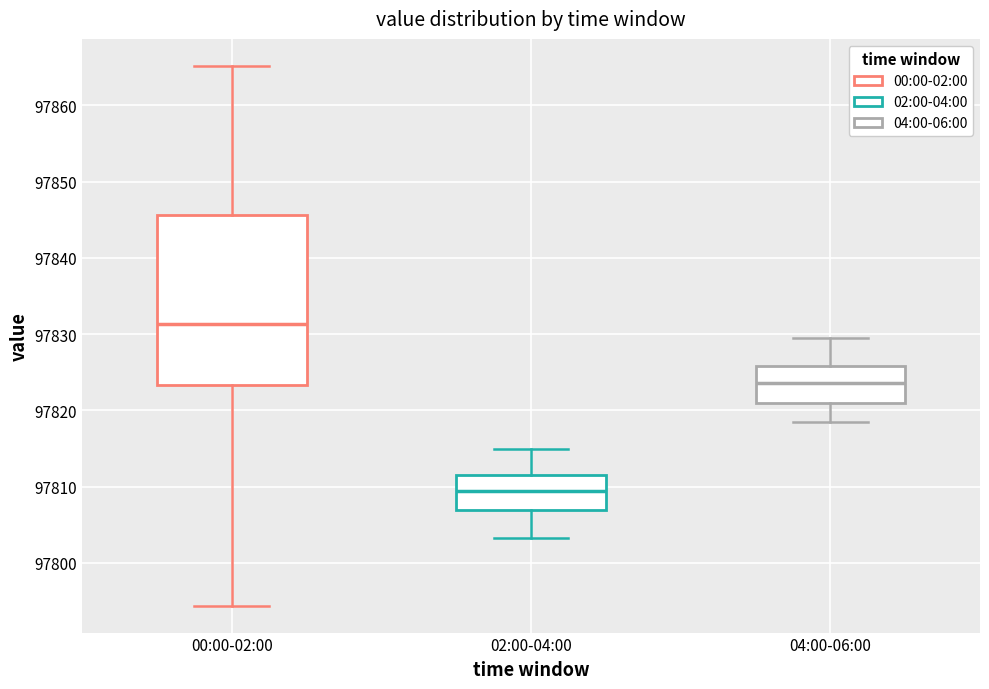

Reading left to right, transcribe this box plot: for each box, give where its median line is, the range the box spans, and where its two whiskers end, as read against the y-axis. The values are not printed on the chart, so give them approximately, as read against the axis.

00:00-02:00: median 97831, box 97823 to 97846, whiskers 97794 to 97865
02:00-04:00: median 97809, box 97807 to 97812, whiskers 97803 to 97815
04:00-06:00: median 97824, box 97821 to 97826, whiskers 97819 to 97830